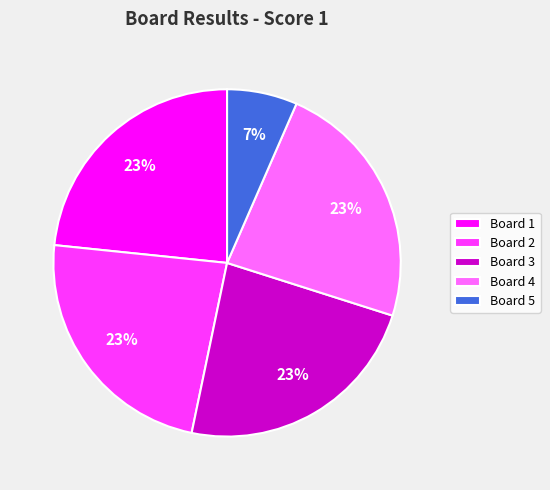

Do Board 2 and Board 1 together represent more than half of the pie?

No